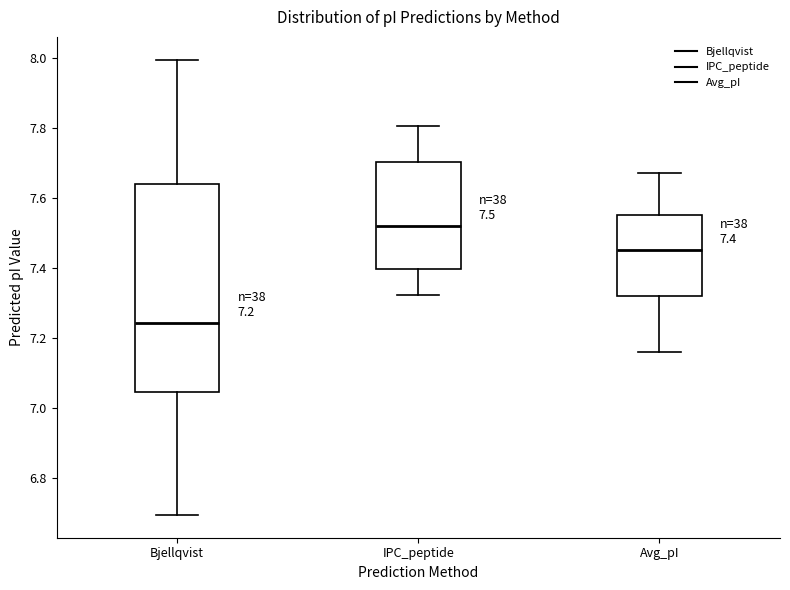

Comparing the boxes themselves (not the whiskers), which one is the tallest?

Bjellqvist